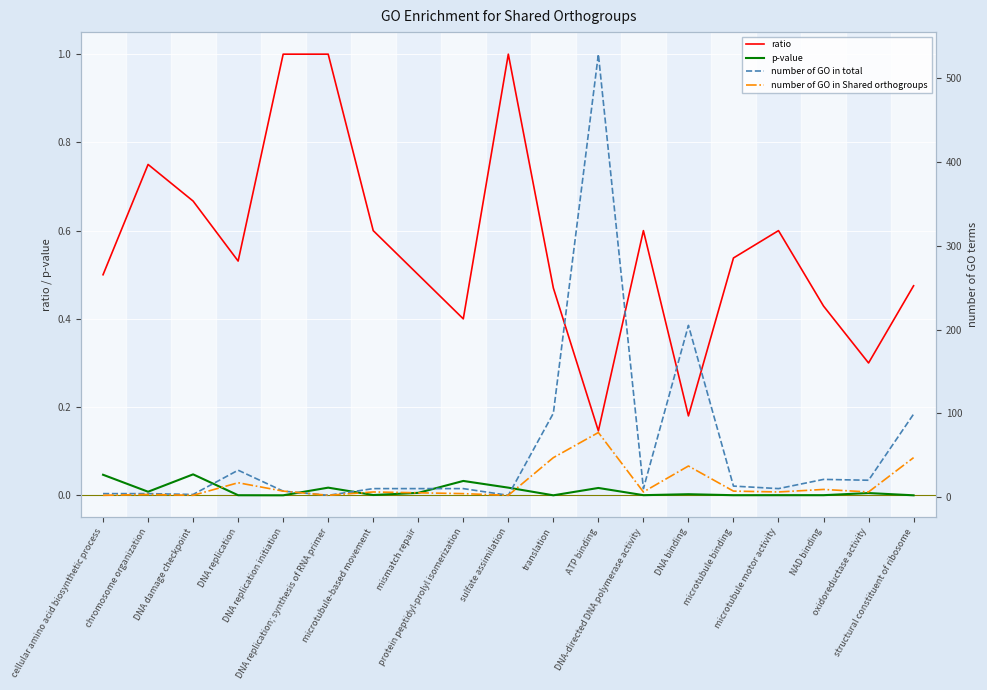

At DNA replication, list the series in order from largest to smallest.

number of GO in total, number of GO in Shared orthogroups, ratio, p-value